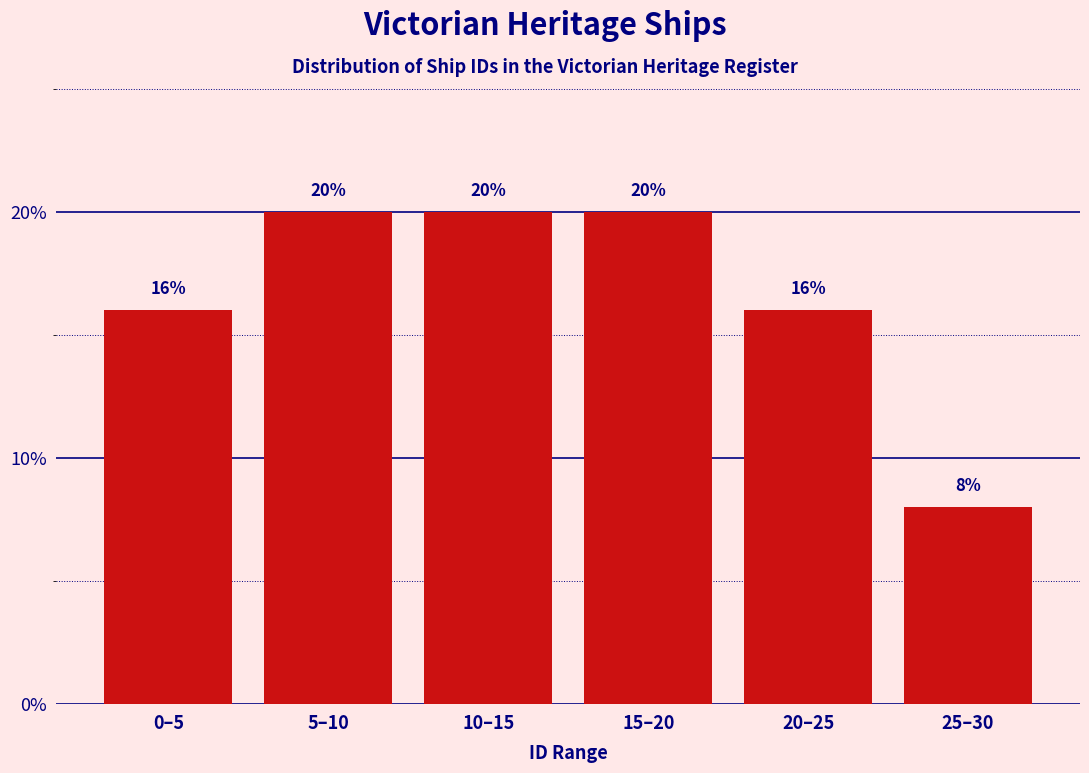

Reading left to right, list all the values displayed in this chart.

16	20	20	20	16	8